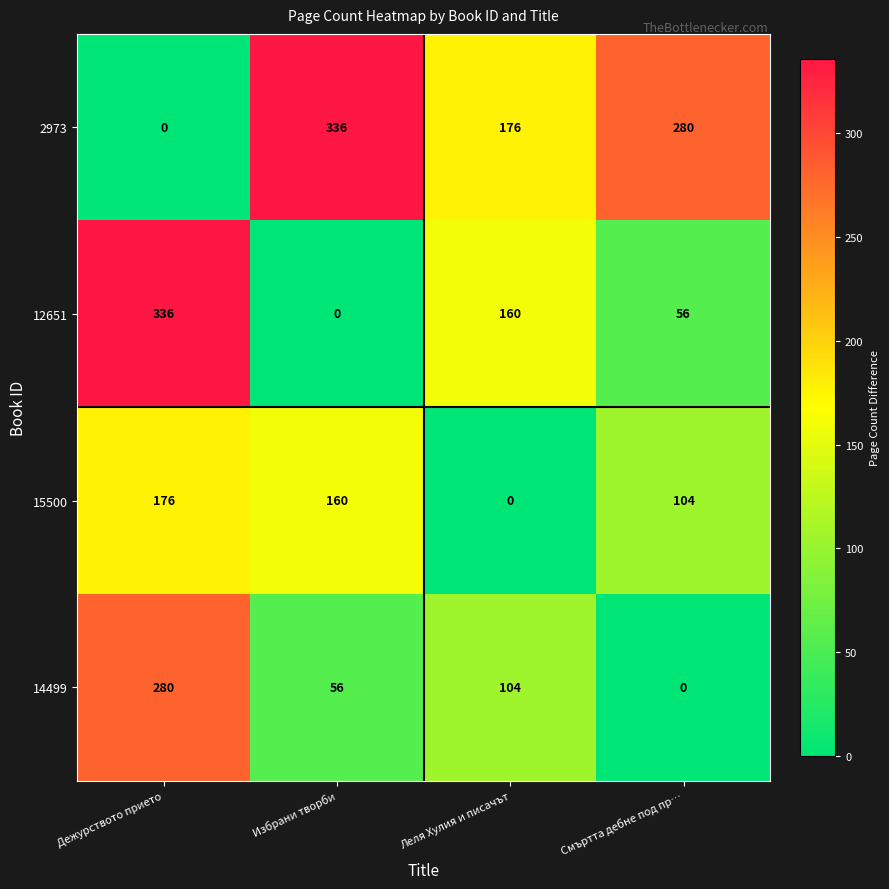

At which category is the sum across all series the highest?

Дежурството прието